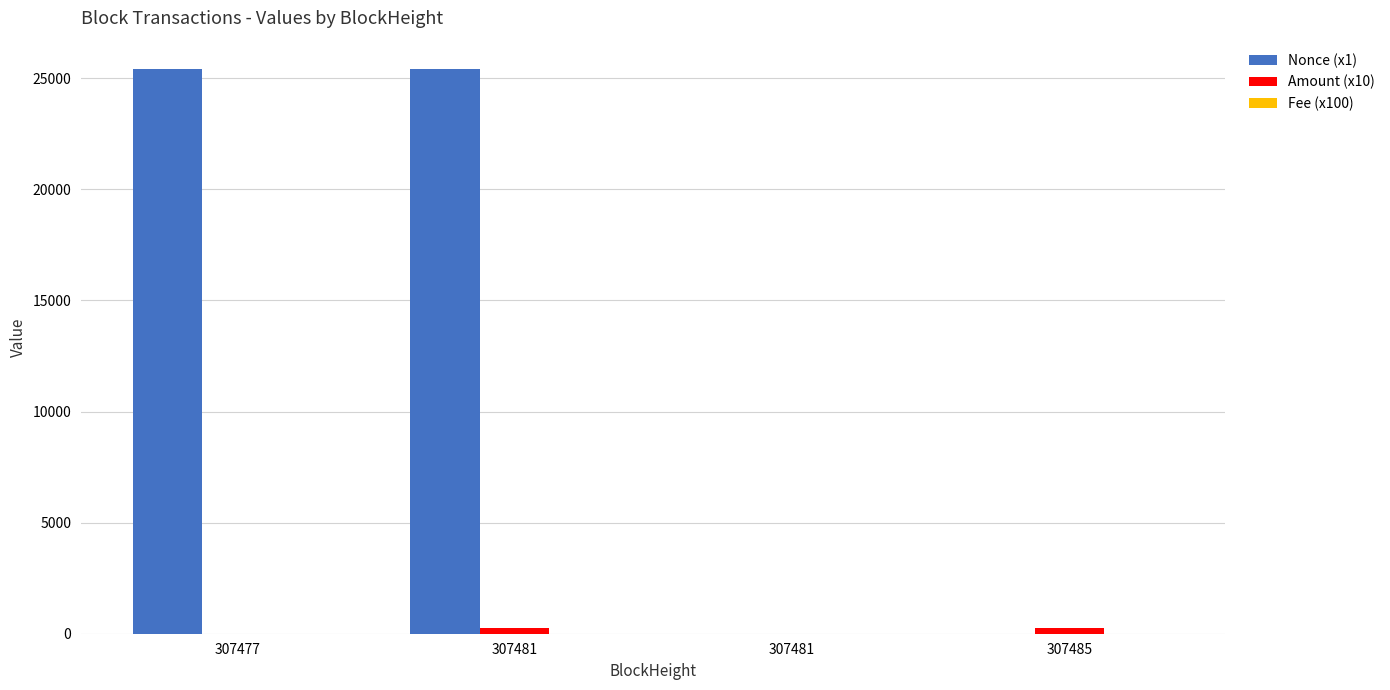

Read the Nonce (x1) value at 307485.

1.0